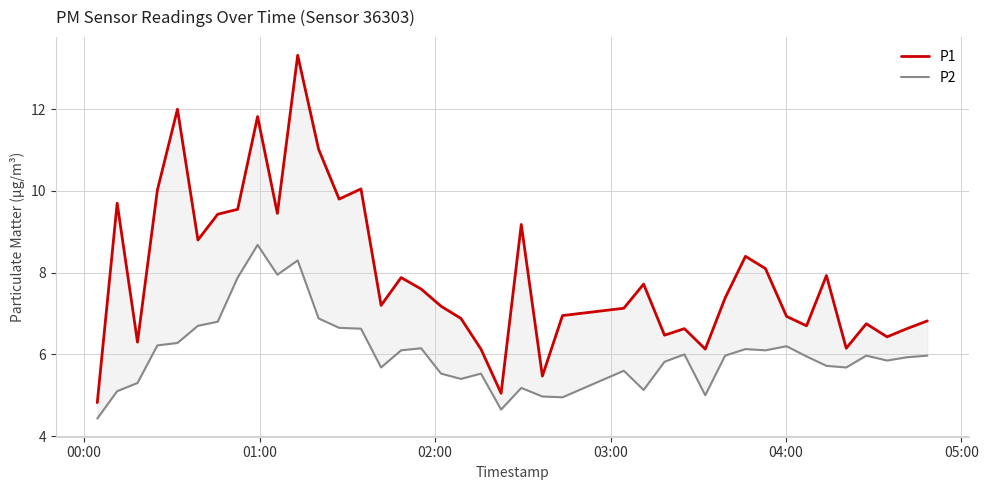

At how many categories does at least one series exceed 6?

37